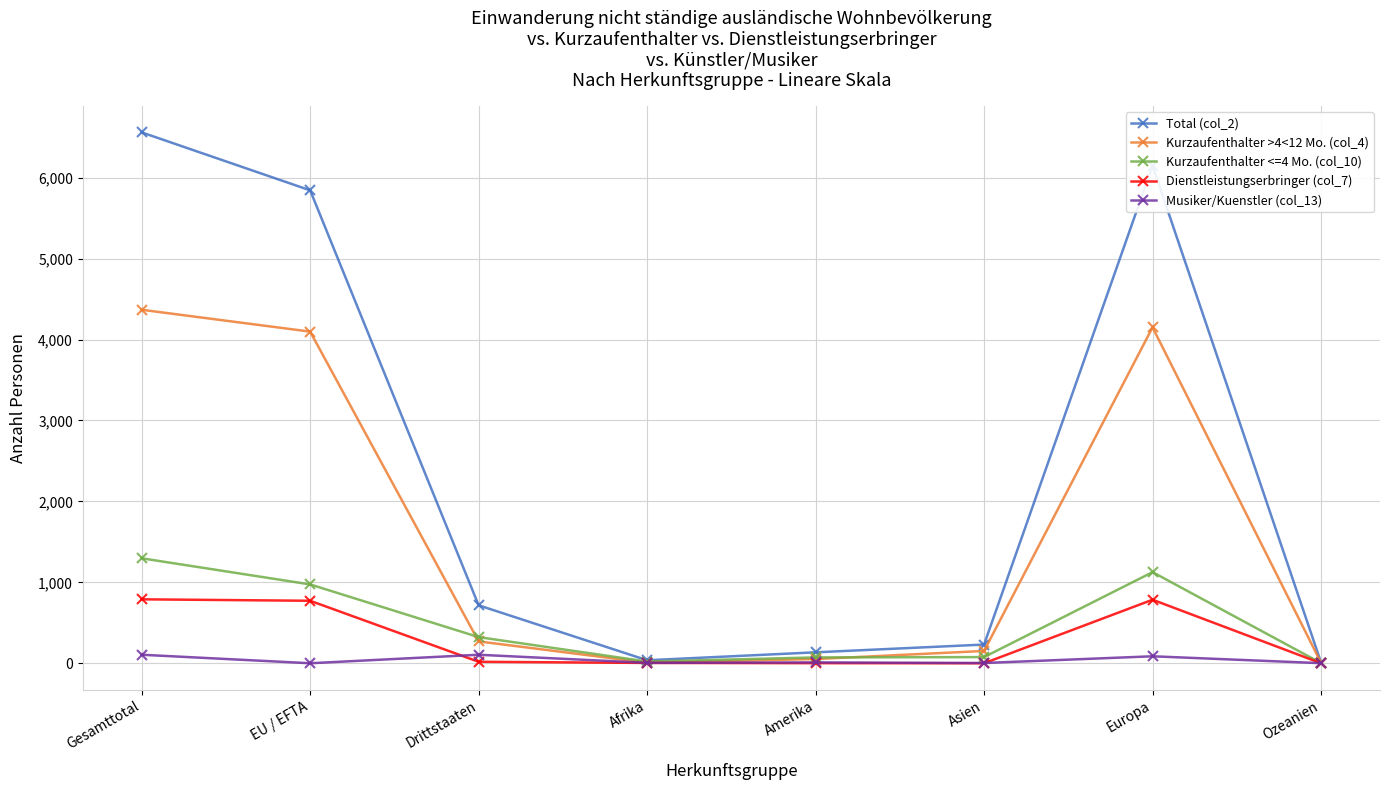

Which series has the largest total across all categories?

Total (col_2)